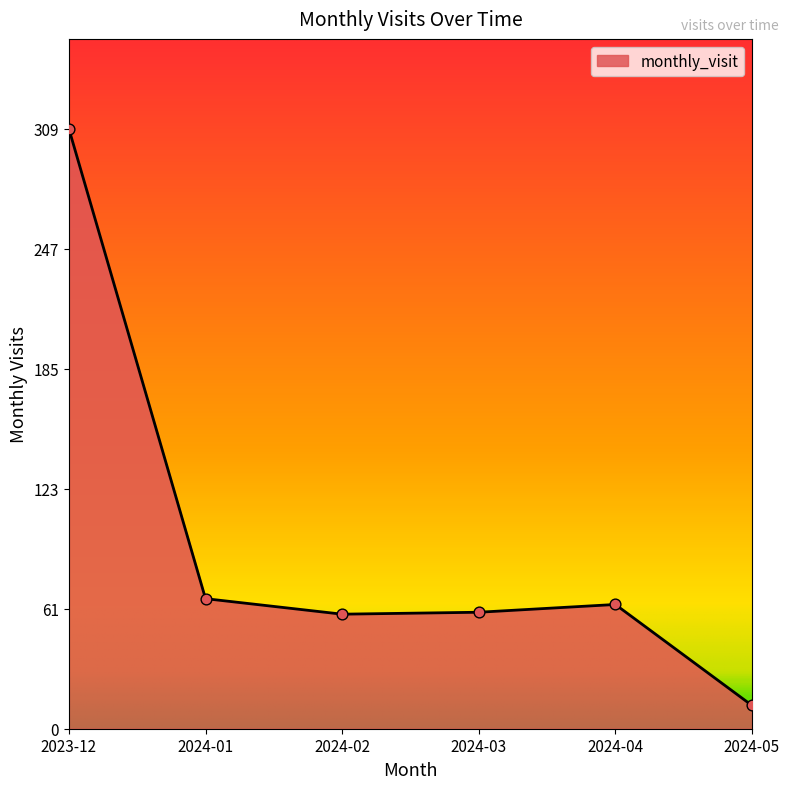

Between 2024-05 and 2024-01, which is larger?

2024-01